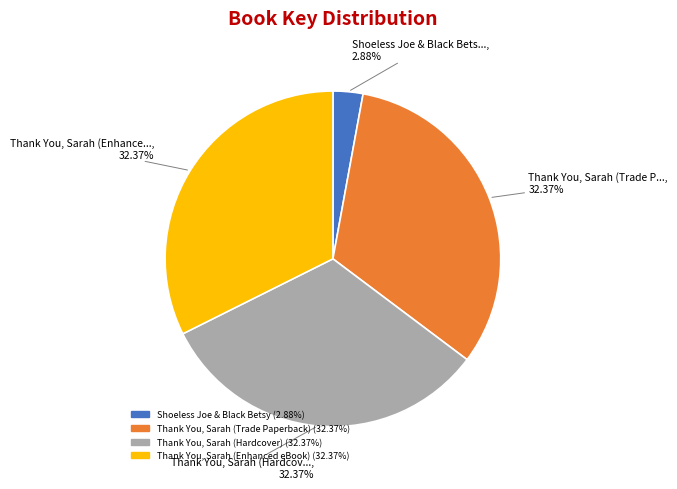

To the nearest percent, what portion does Shoeless Joe & Black Betsy represent?

3%